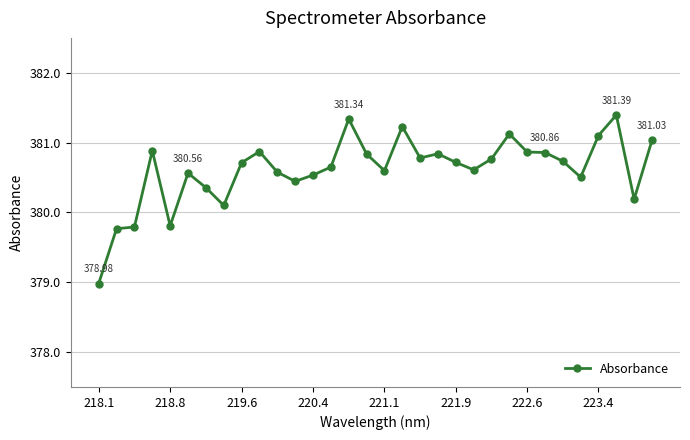

Does the chart display data point markers on the line(s)?

Yes